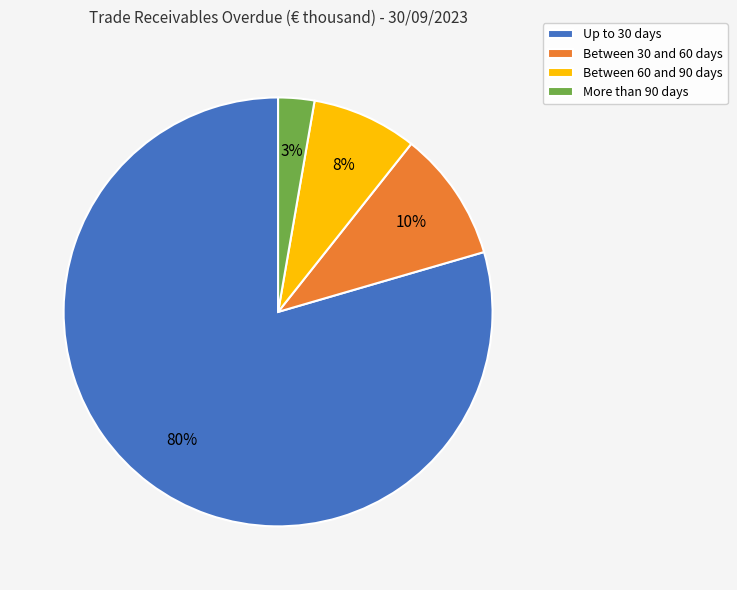

Is the sum of Between 60 and 90 days and More than 90 days greater than half?

No